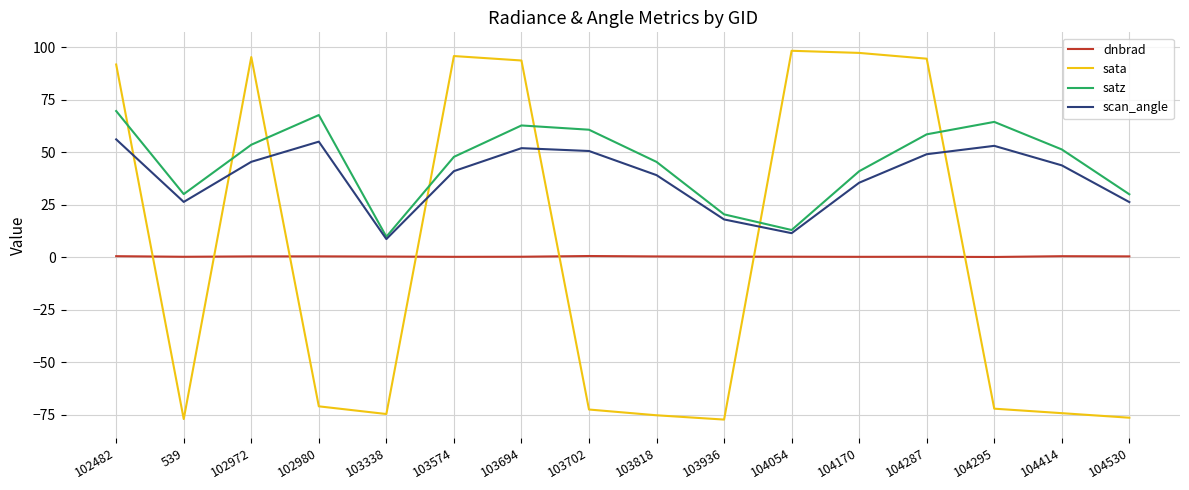

What is the maximum value shown in the chart?

98.2